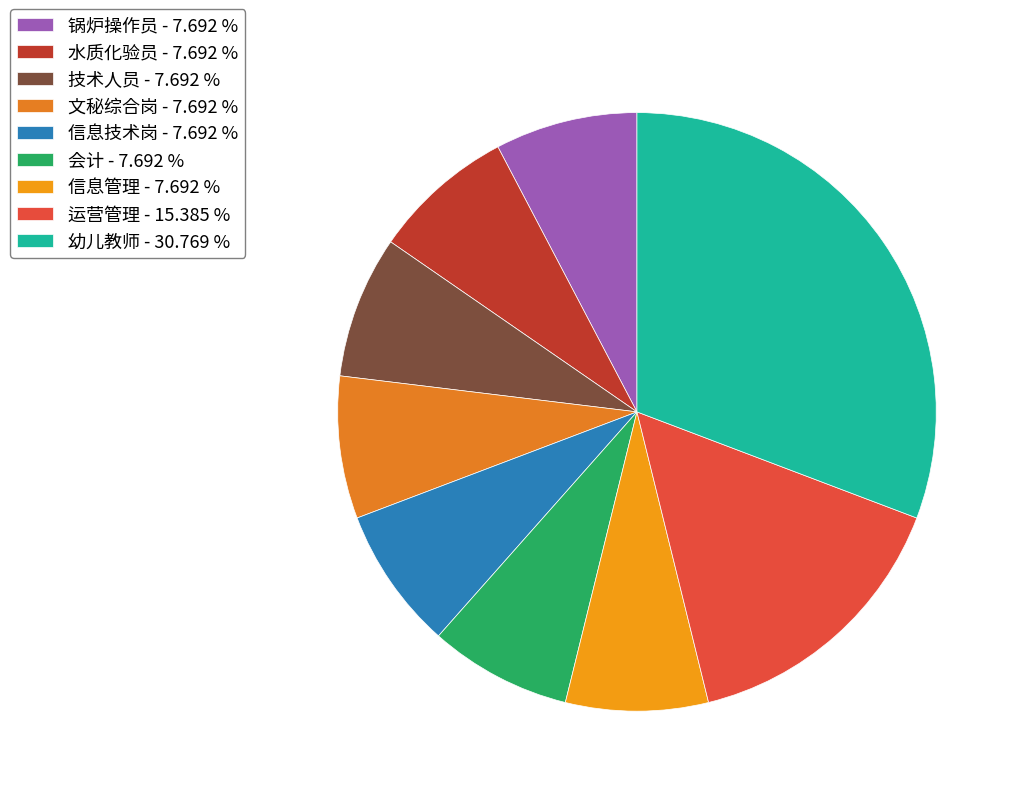

How many slices are in this pie chart?

9